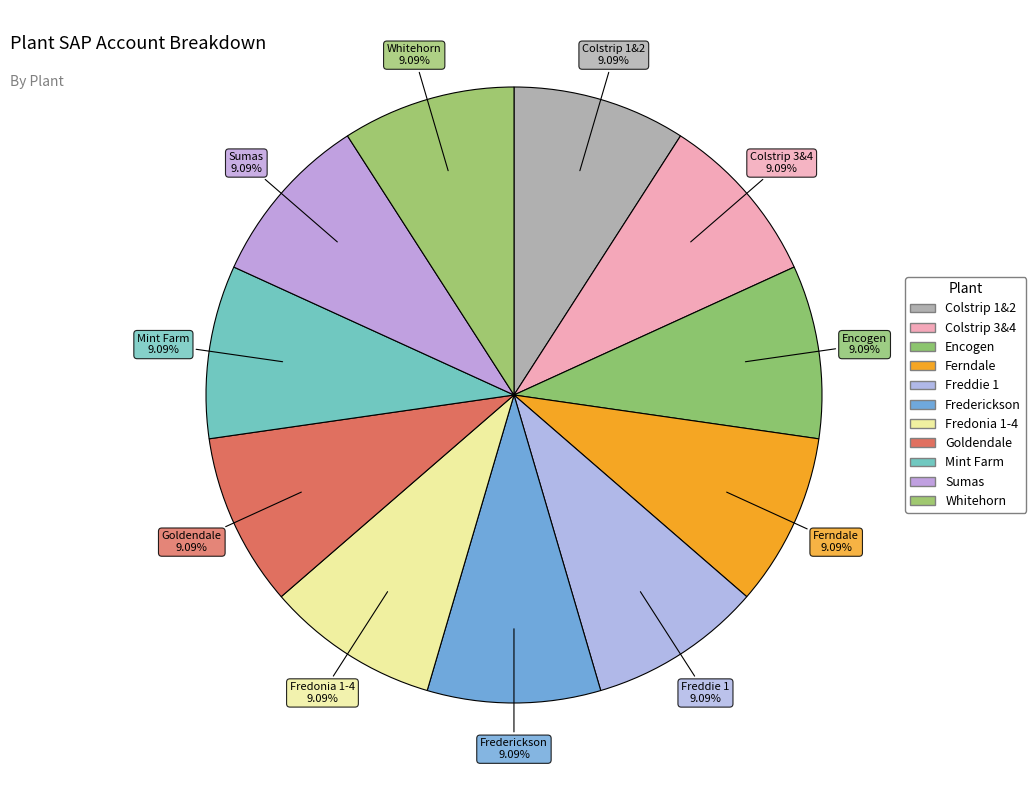

What is the largest slice in the pie chart?

Freddie 1